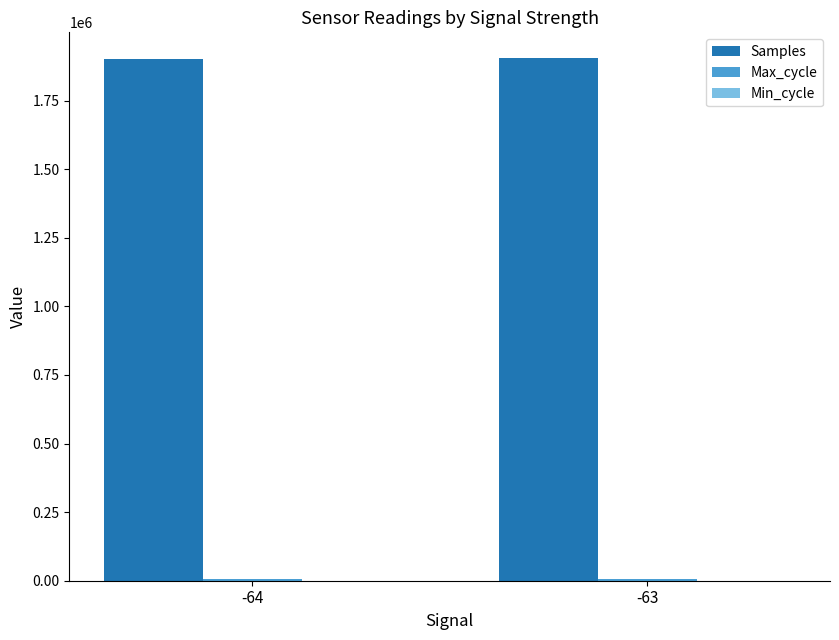

Is it true that Samples equals 1903370 at -63?

True